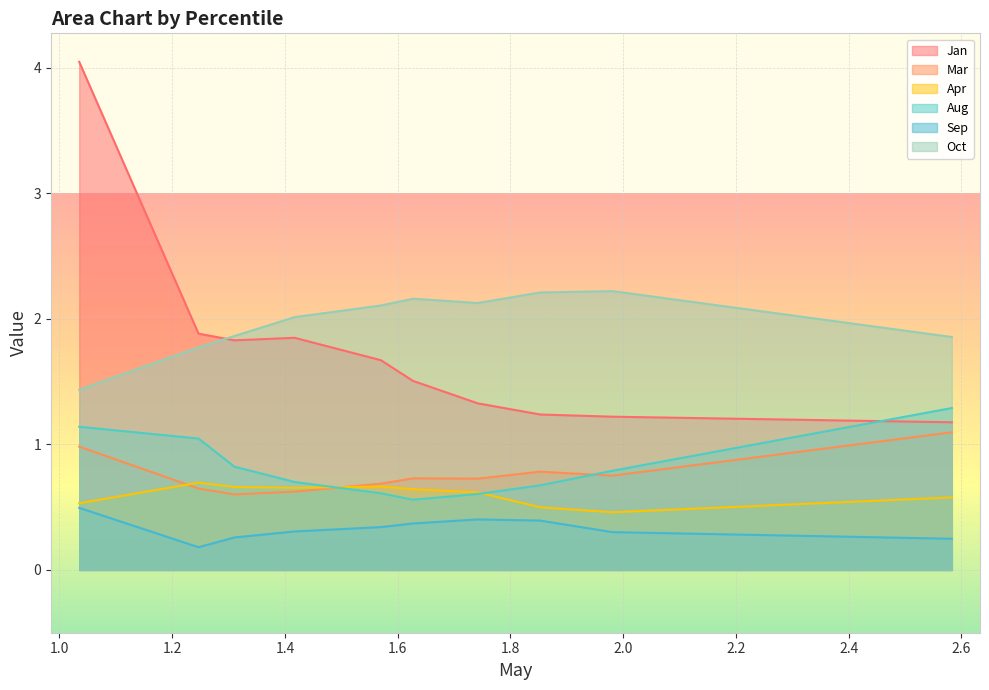

Is it true that Aug equals 0.2 at pct35?

False